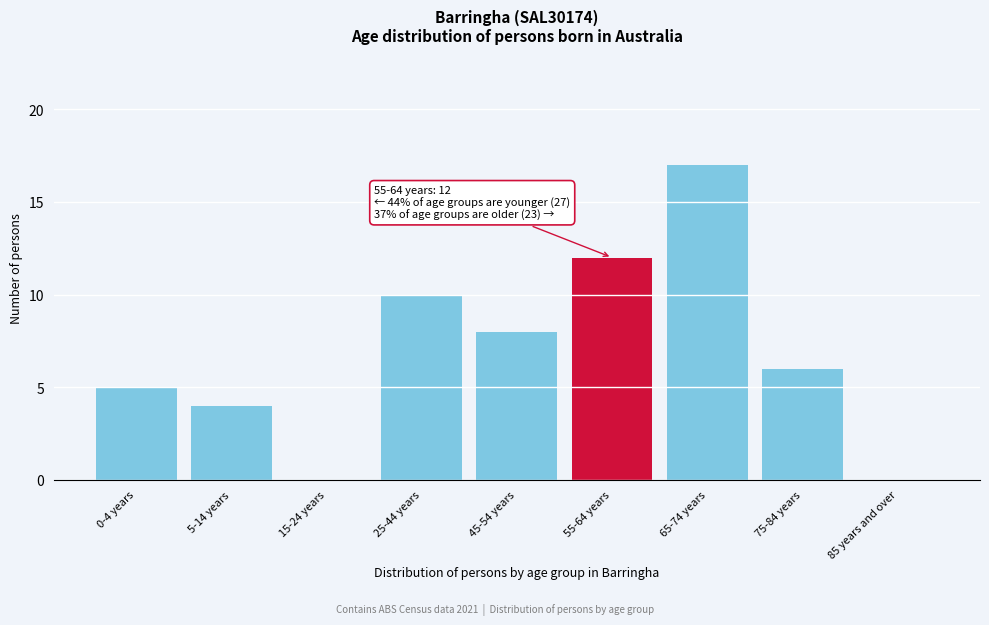

Reading left to right, what are all the values shown in this chart?

0-4 years=5	5-14 years=4	15-24 years=0	25-44 years=10	45-54 years=8	55-64 years=12	65-74 years=17	75-84 years=6	85 years and over=0